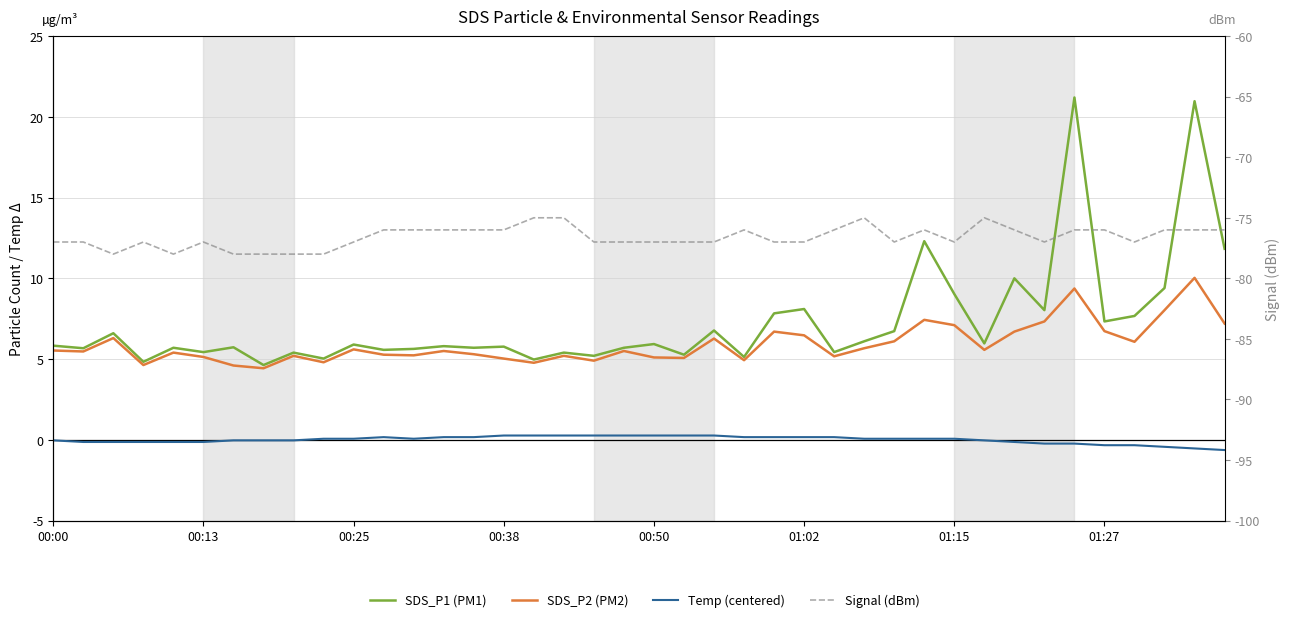

How many data points in Signal (dBm) are less than -77?

6